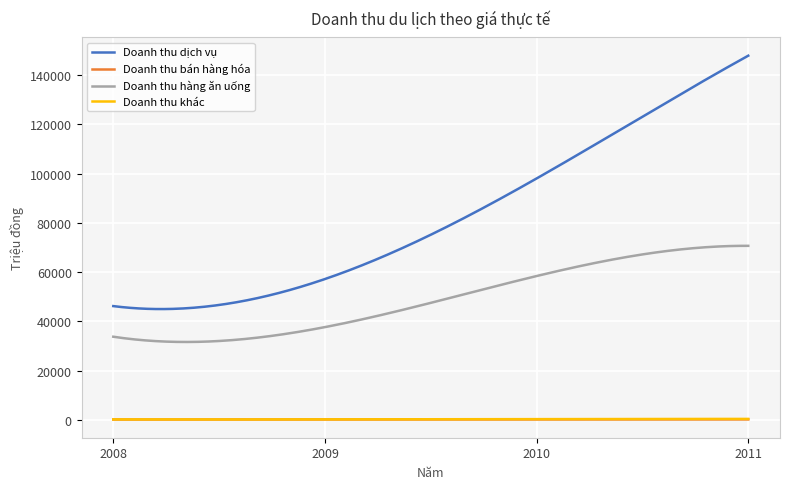

Which series has the largest total across all categories?

Doanh thu dịch vụ